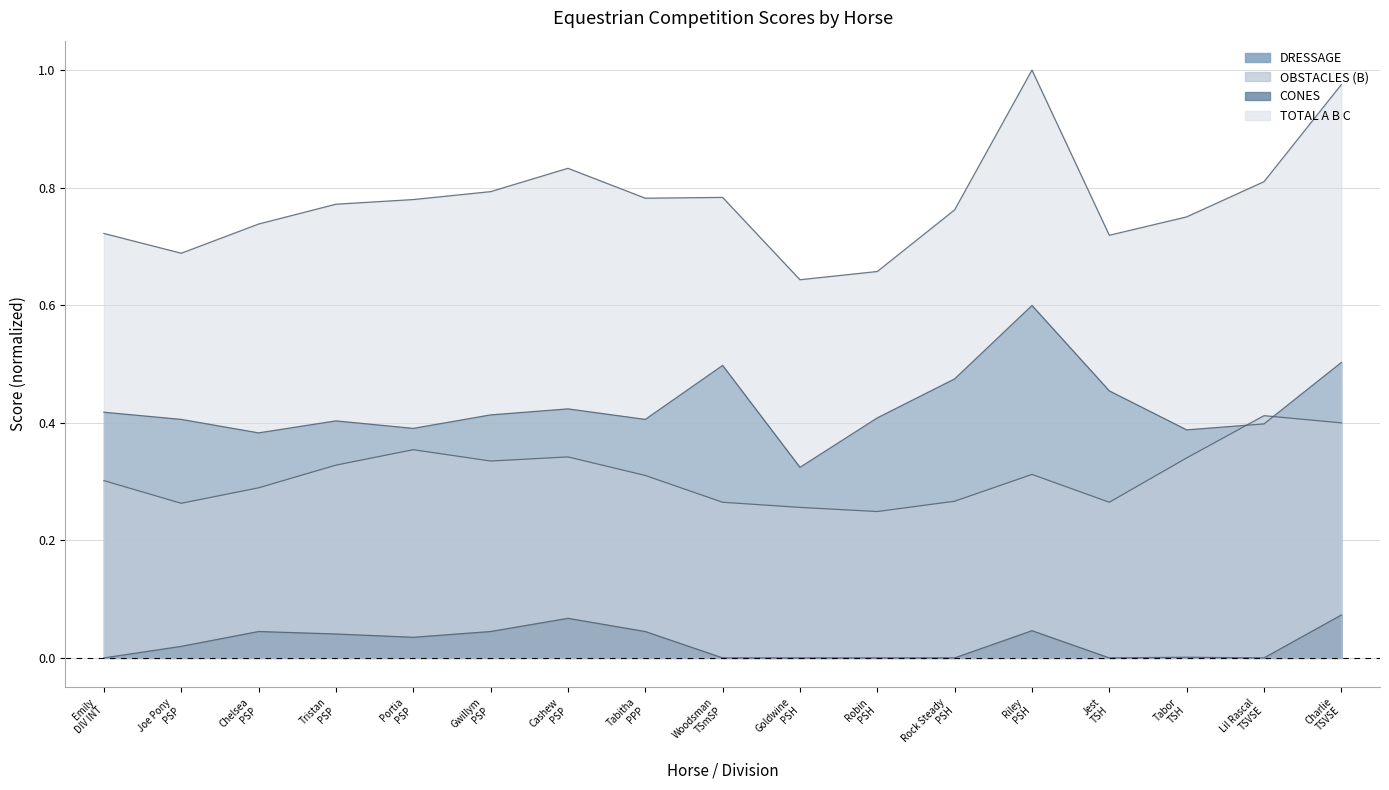

True or false: OBSTACLES (B) has a value of 0.7 at Charlie
TSVSE.

False